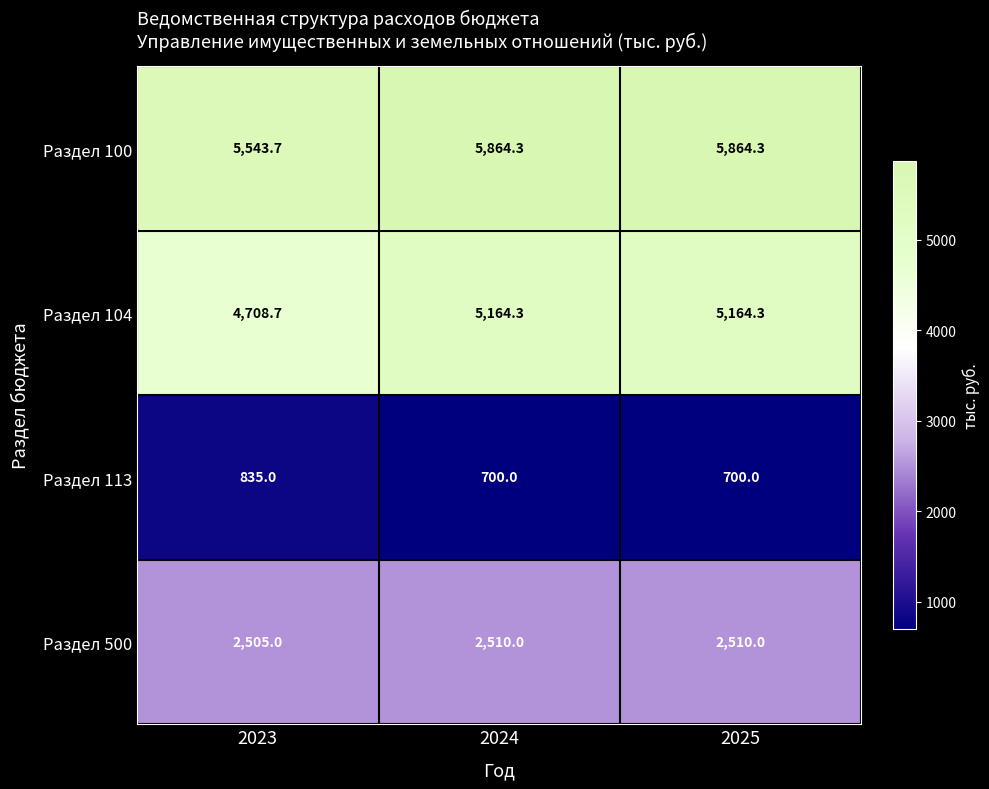

How many data points does each series have?

3